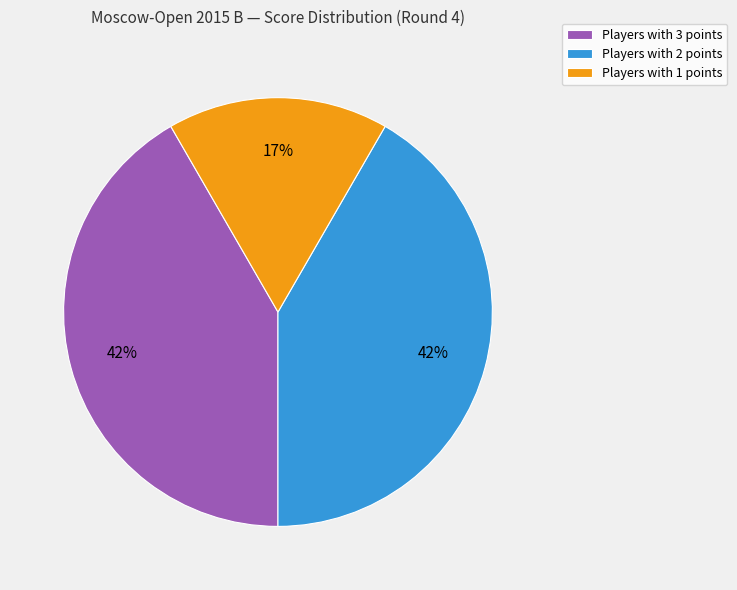

Is the sum of Players with 3 points and Players with 2 points greater than half?

Yes